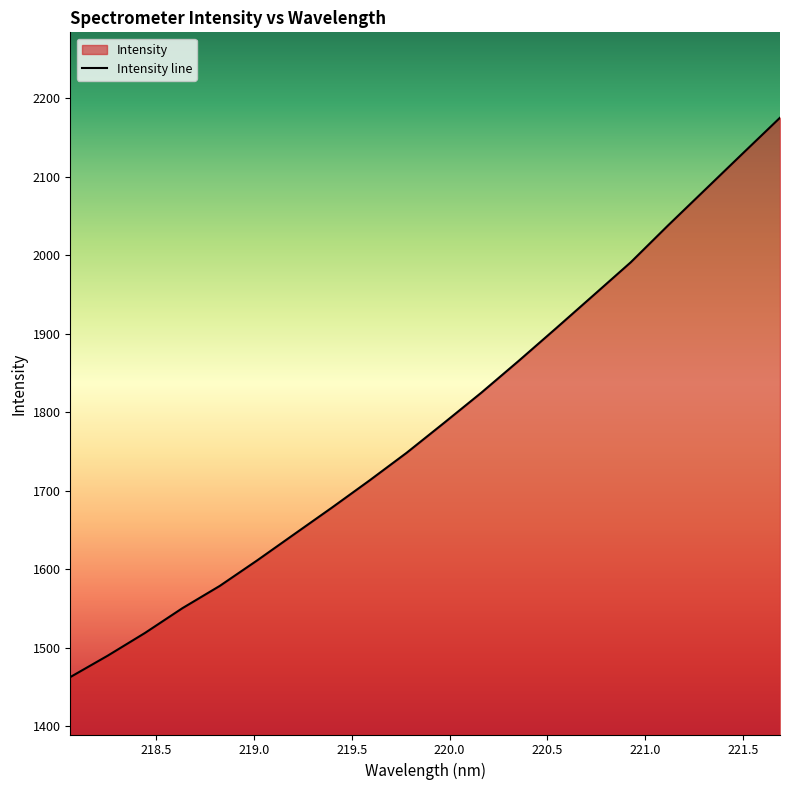

What value does the data have at 221.1174?

2038.1